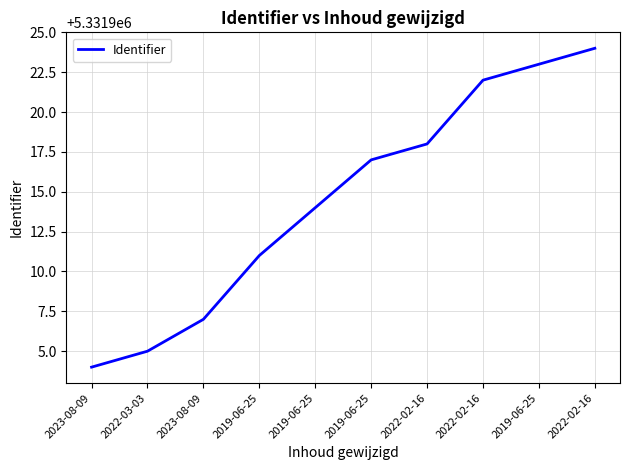

Is this an area chart (filled region under the line)?

No